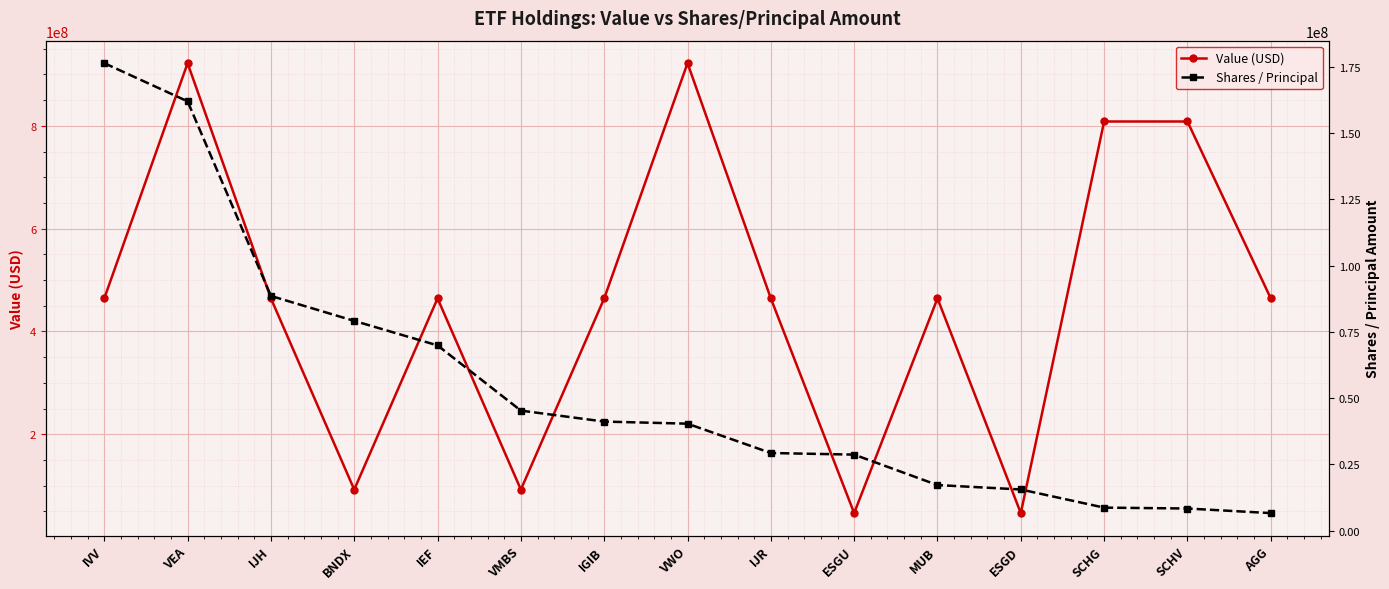

How many distinct data groups are displayed?

2